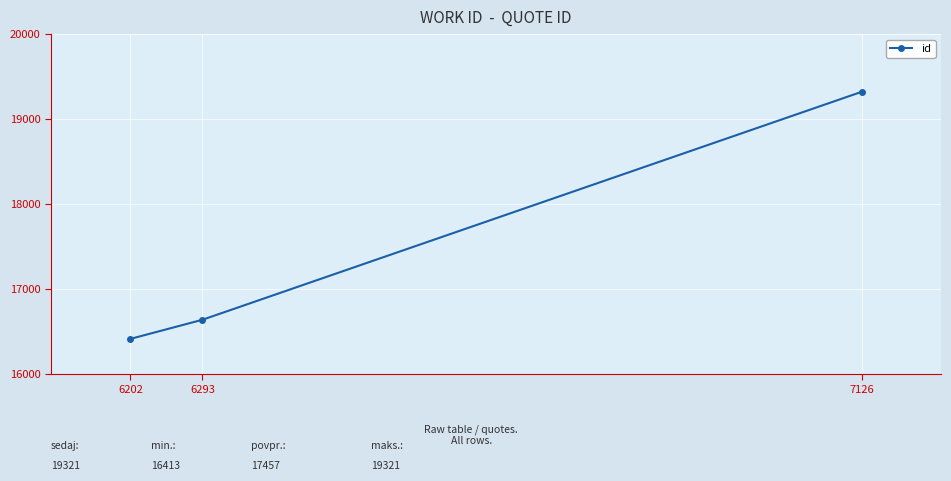

List the labels in order of value, largest first.

7126, 6293, 6202